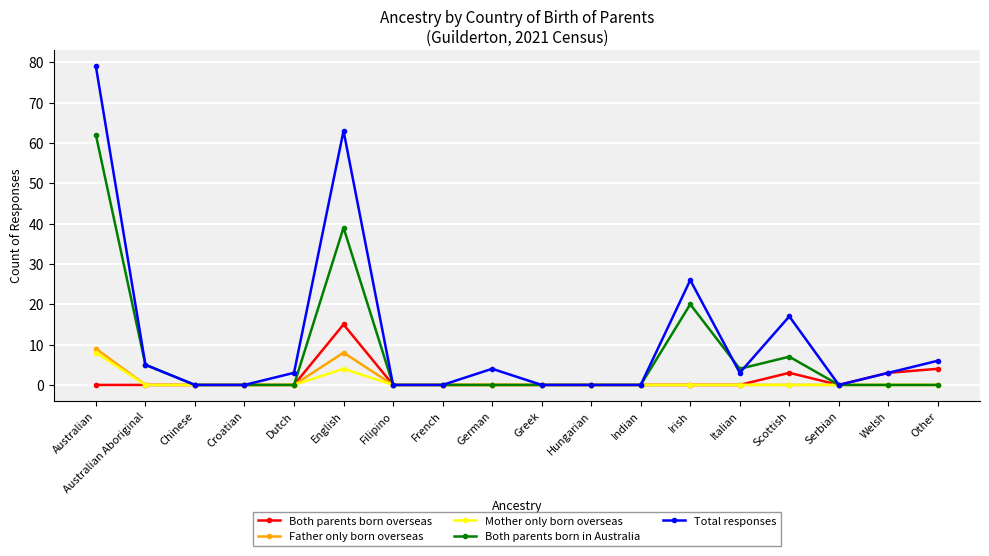

What is the label of the 7th point from the left?

Filipino